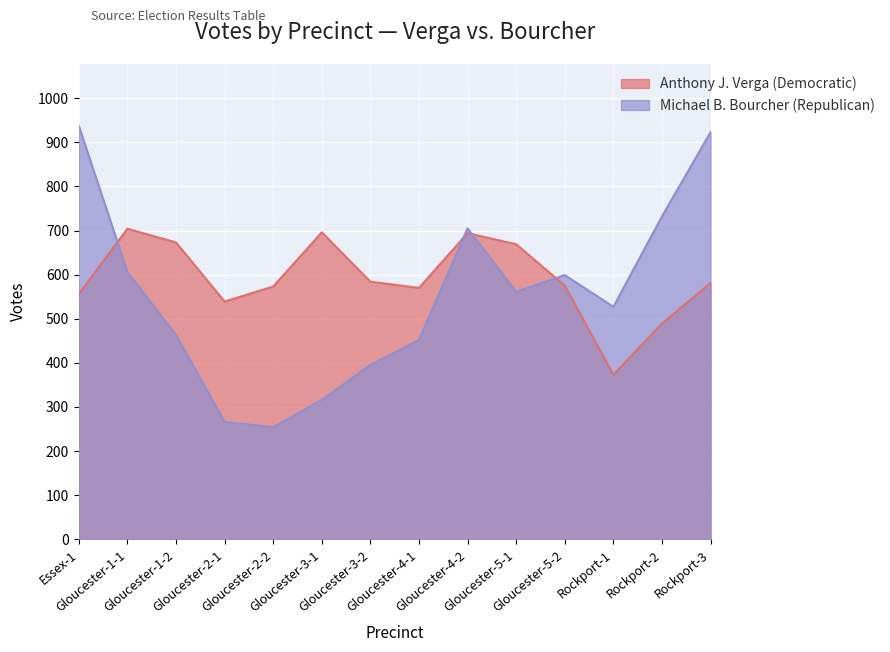

What is the difference between the Anthony J. Verga values at Gloucester-5-2 and Gloucester-2-2?

2